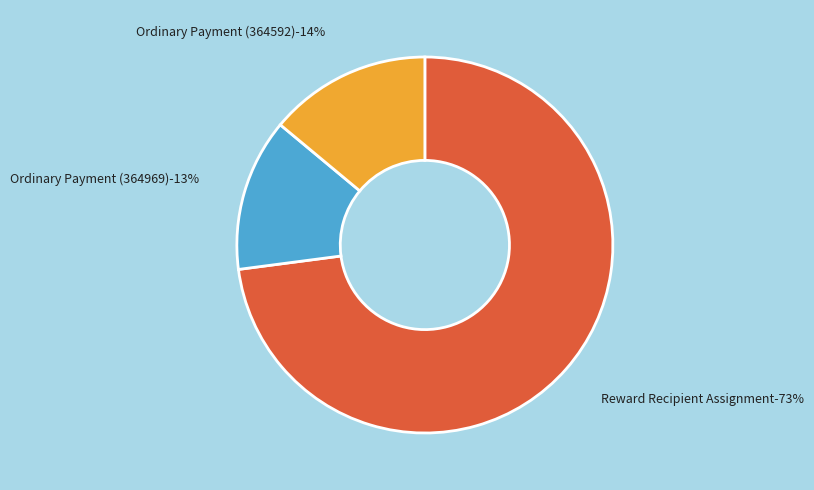

What percentage is NOT represented by Ordinary Payment
(Height: 364592)?

86.0%